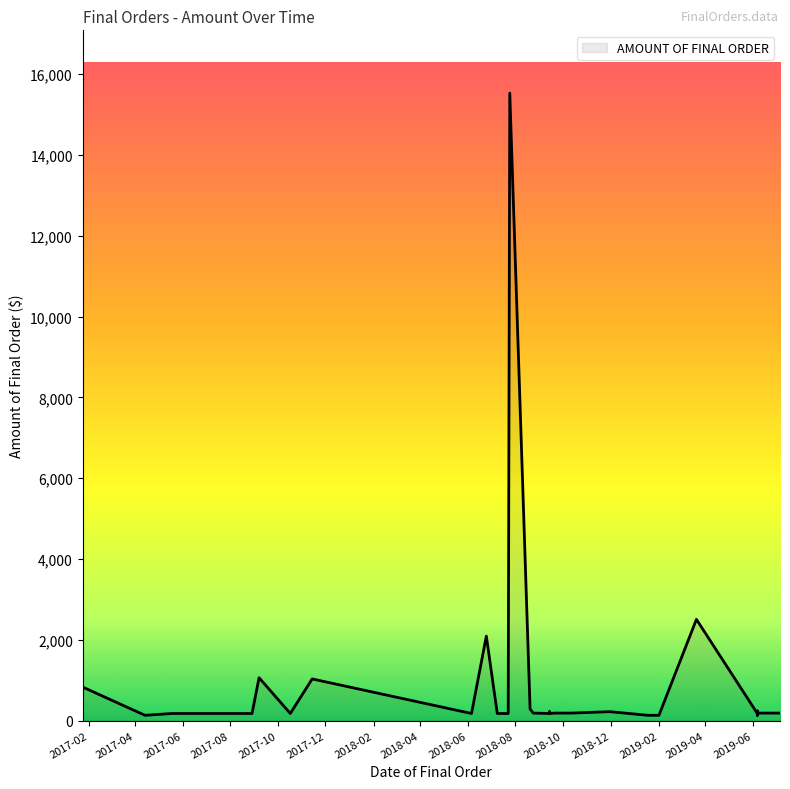

How many lines are shown in the chart?

1